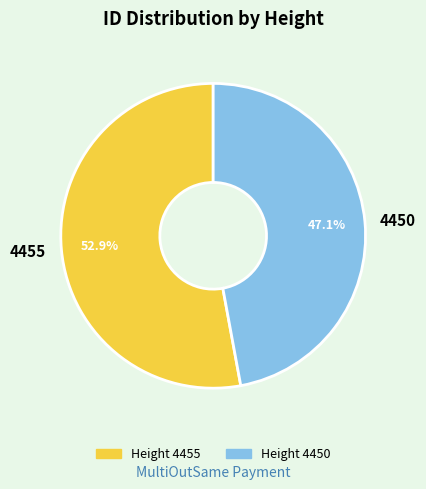

What percentage is the 4455 slice, to the nearest percent?

53%